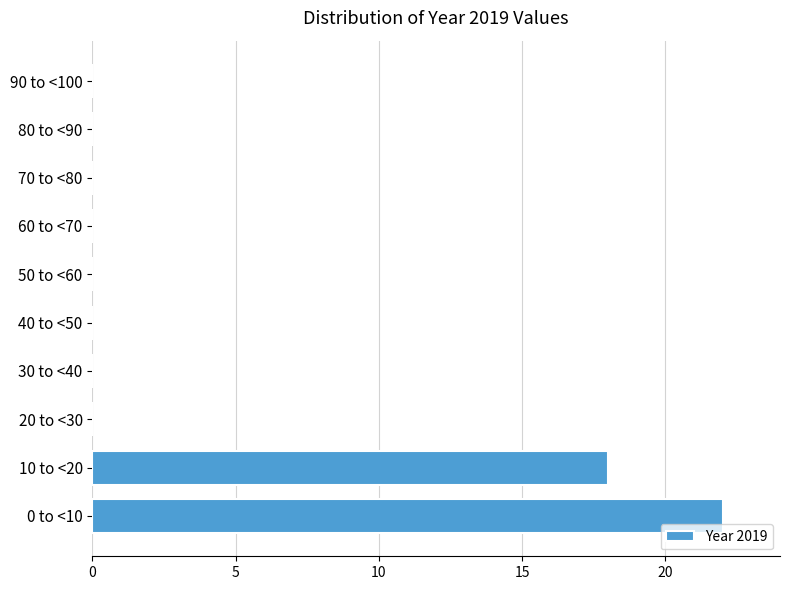

Reading bottom to top, extract all data points from this chart.

0 to <10=22	10 to <20=18	20 to <30=0	30 to <40=0	40 to <50=0	50 to <60=0	60 to <70=0	70 to <80=0	80 to <90=0	90 to <100=0